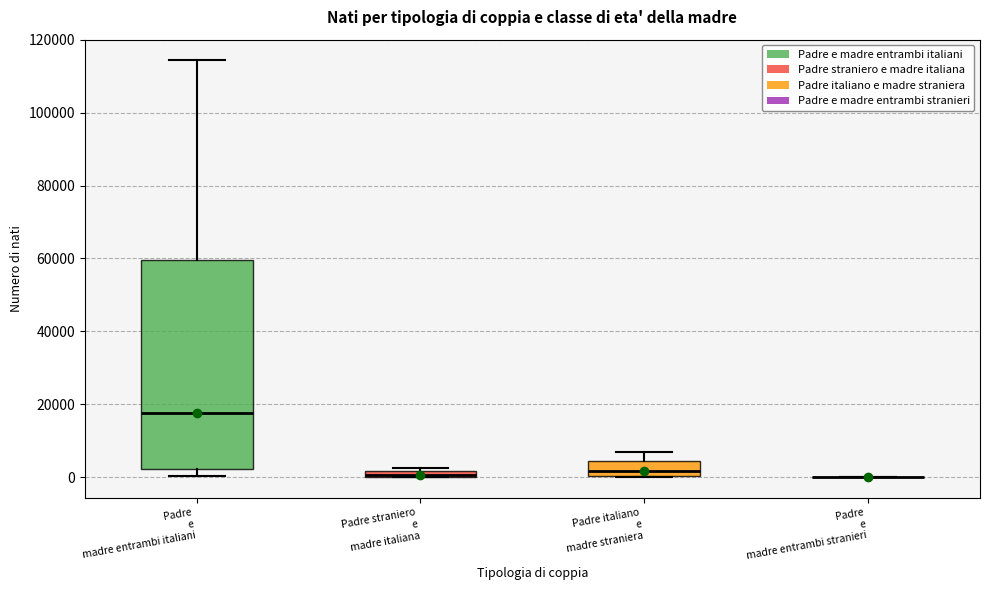

Where is the upper edge of the box for Padre italiano e madre straniera on the y-axis? The values are not printed on the chart, so give them approximately, as read against the axis.

4000